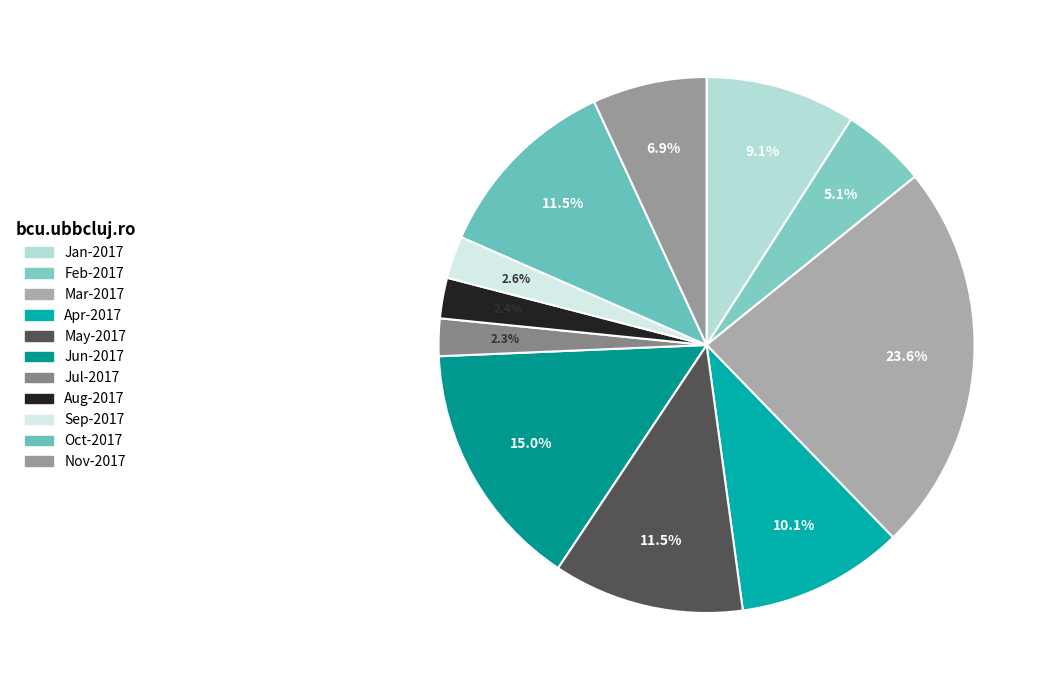

True or false: Aug-2017 accounts for 1% of the total.

False